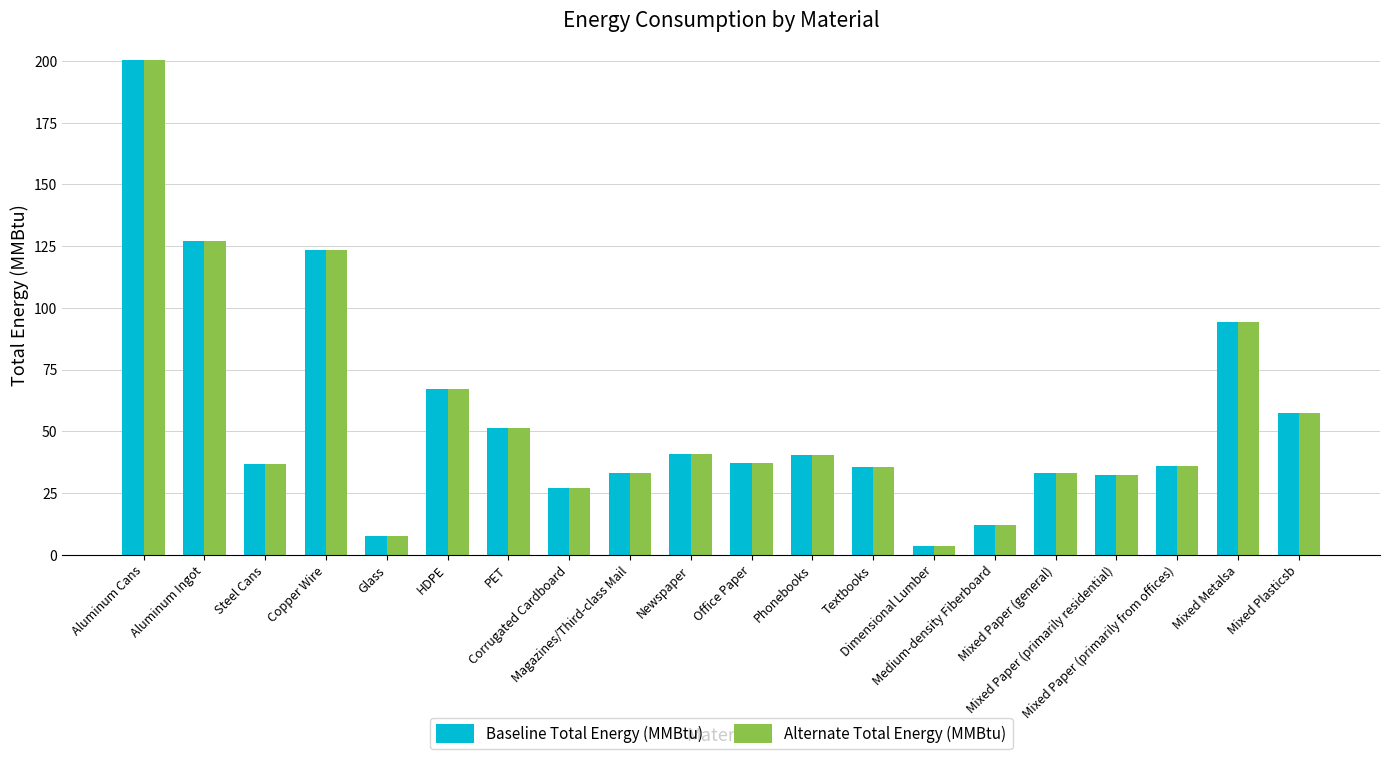

At which label is Alternate Total Energy (MMBtu) closest to 102?

Mixed Metalsa